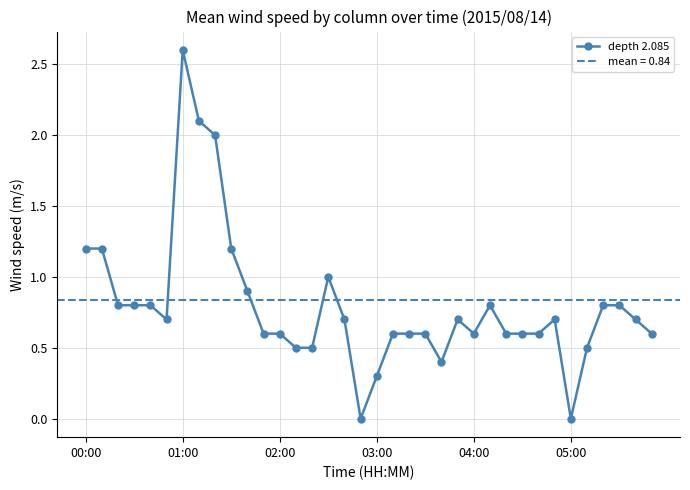

Is it true that depth 2.085 equals 0.6 at 04:00?

True